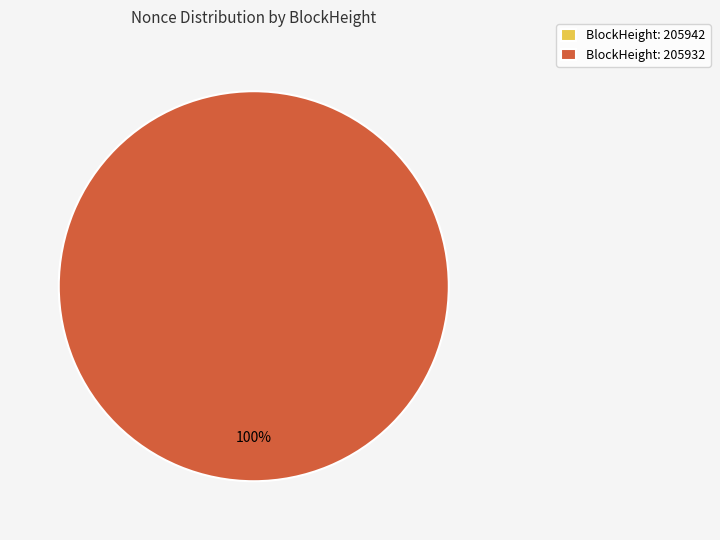

How many segments does this pie chart have?

2